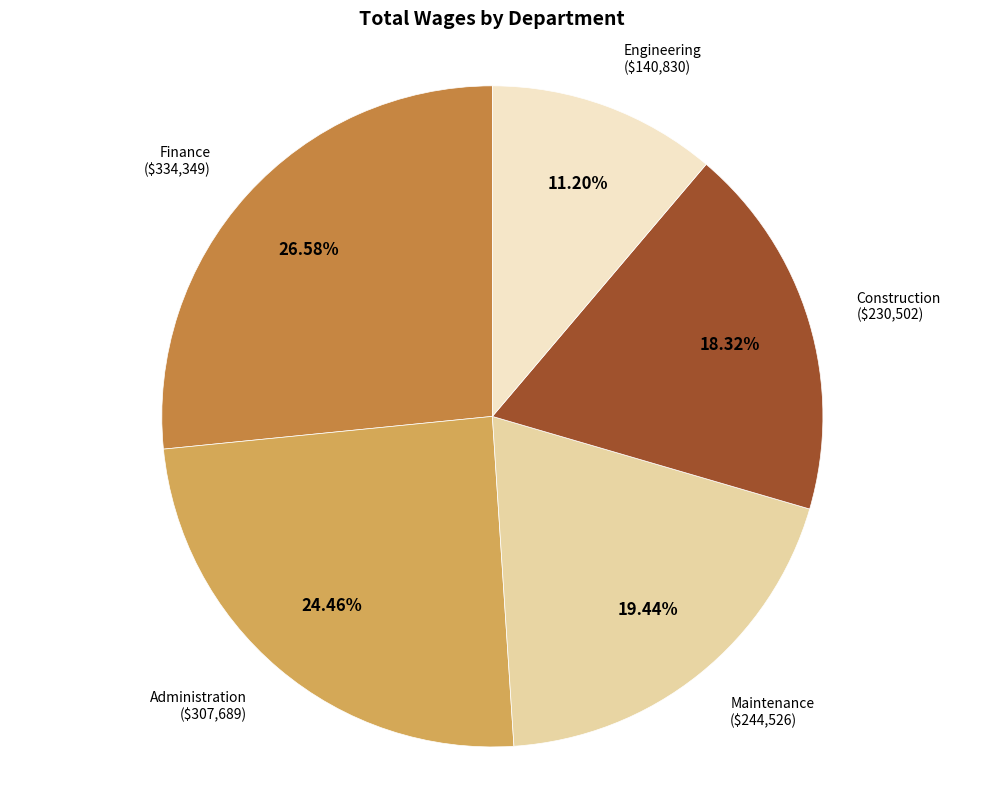

Is there any slice that represents more than half of the pie?

No